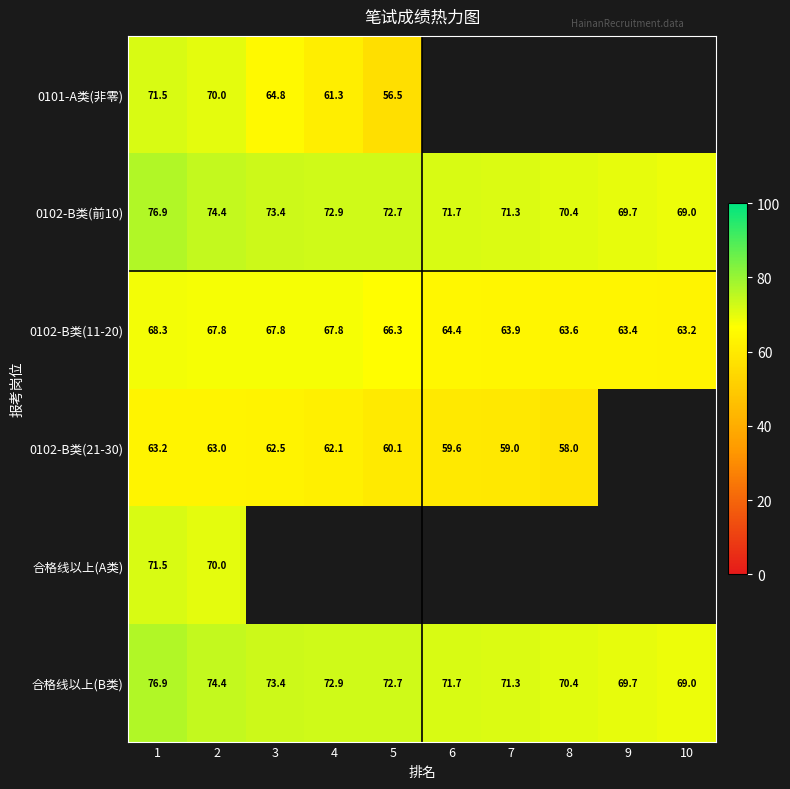

What is the spread (max minus min) of values at 1?

13.7